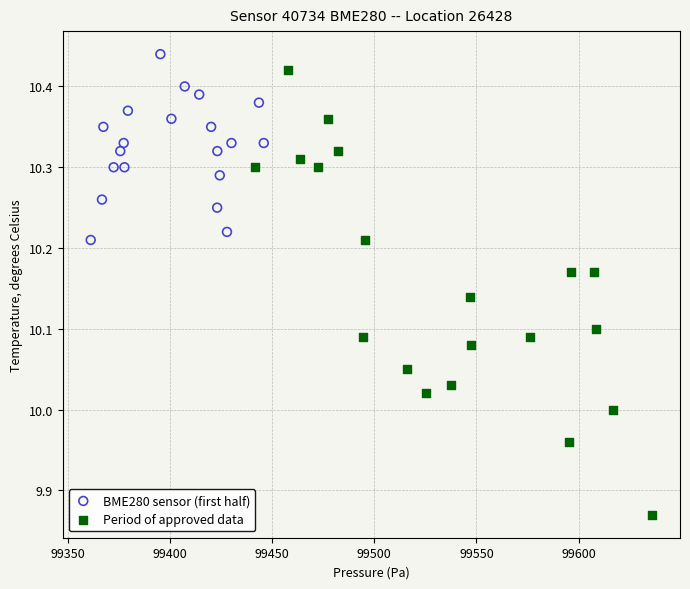

Which series reaches the minimum Y coordinate?

Period of approved data